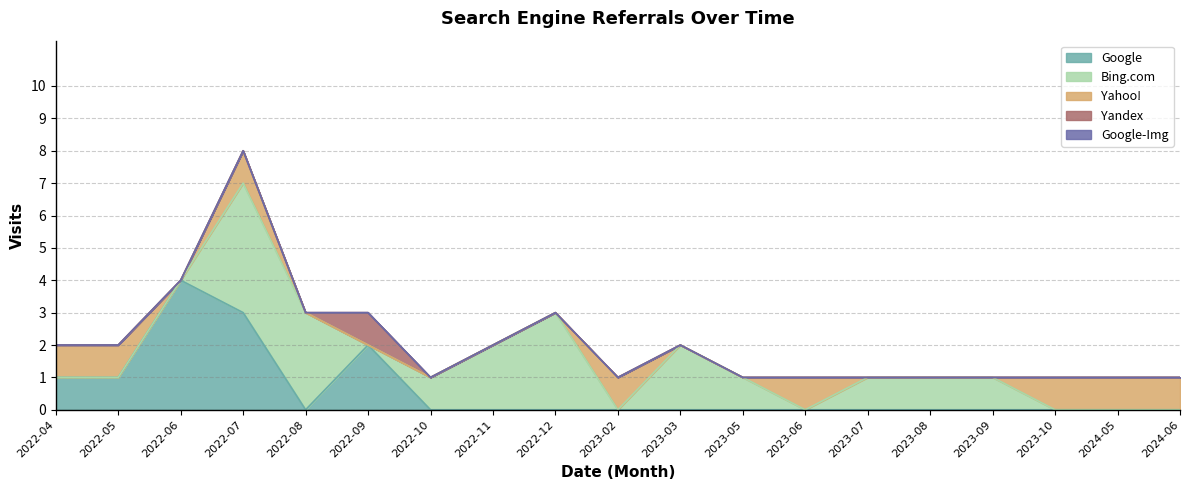

At which category is the sum across all series the highest?

2022-07